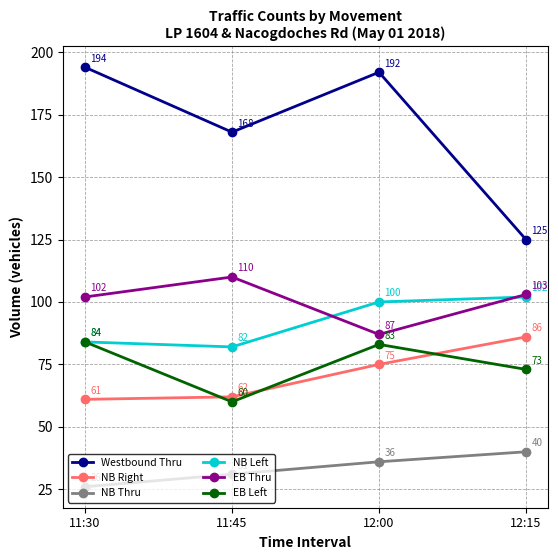

Does the chart have visible grid lines?

Yes